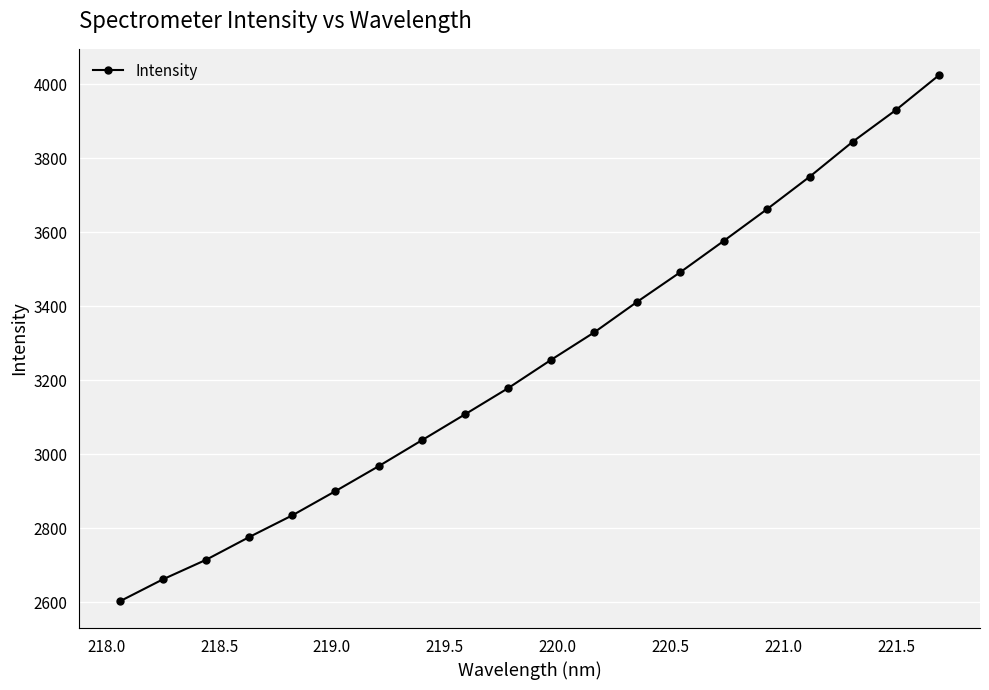

What is the difference between the second highest and minimum values?

1327.1